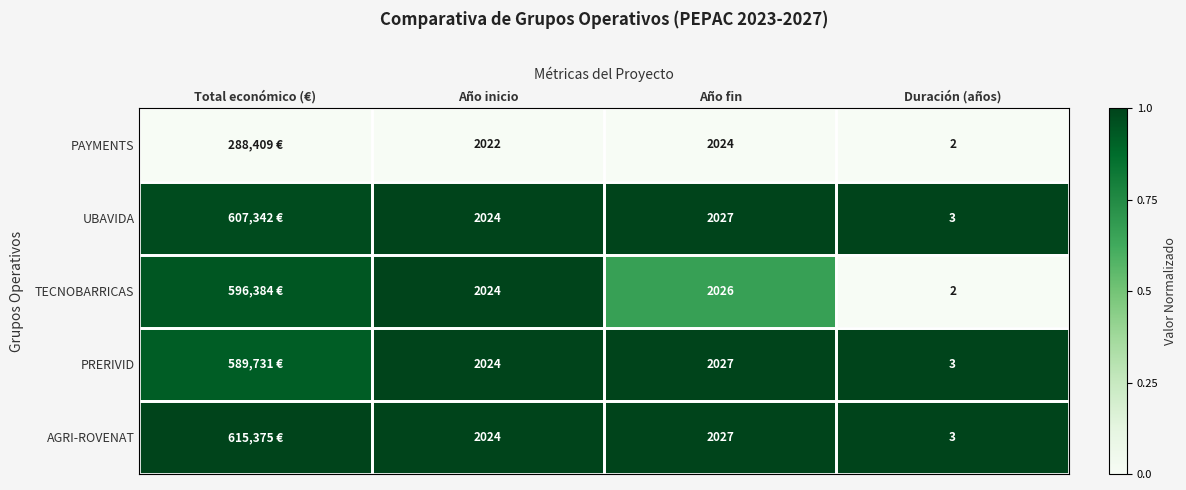

Is the value of TECNOBARRICAS at Año inicio greater than the value of PAYMENTS at Duración (años)?

Yes